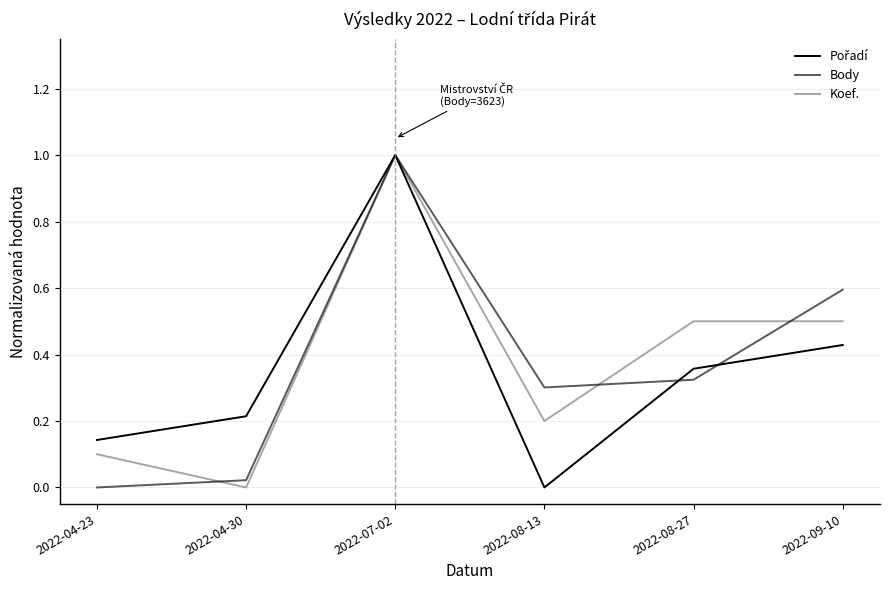

How many interior local peaks does the Body series have?

1